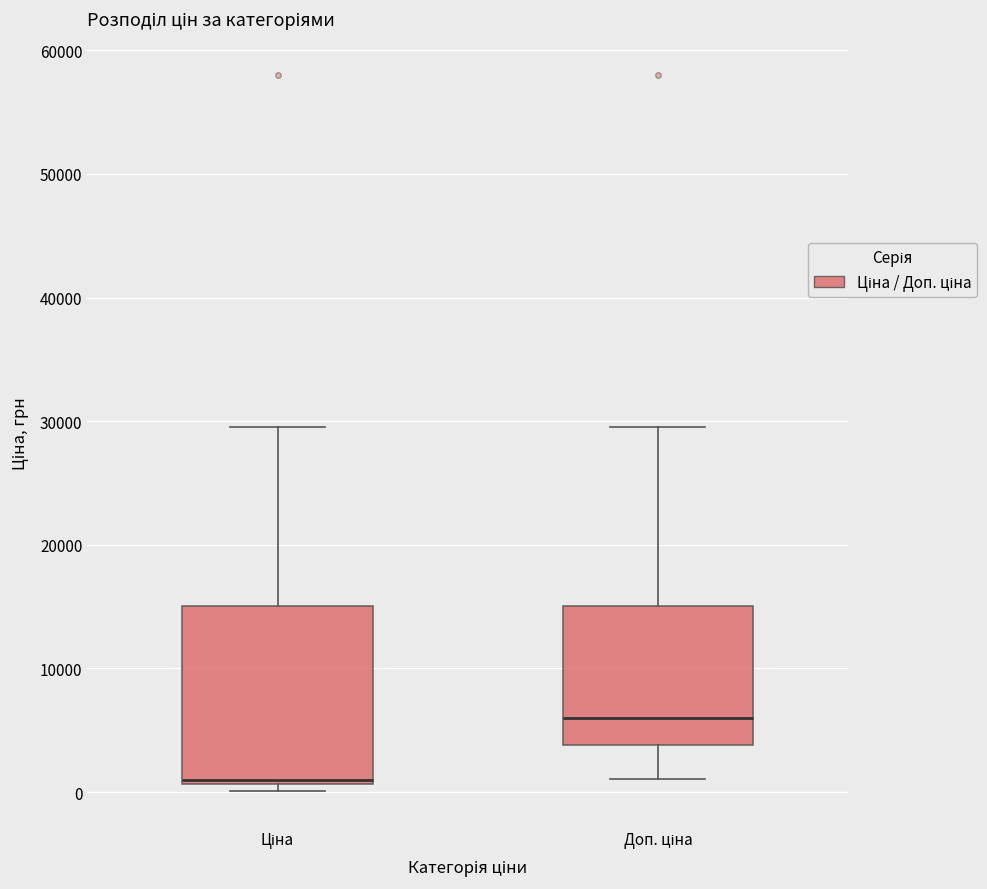

Where is the lower edge of the box for Ціна on the y-axis? The values are not printed on the chart, so give them approximately, as read against the axis.

1000